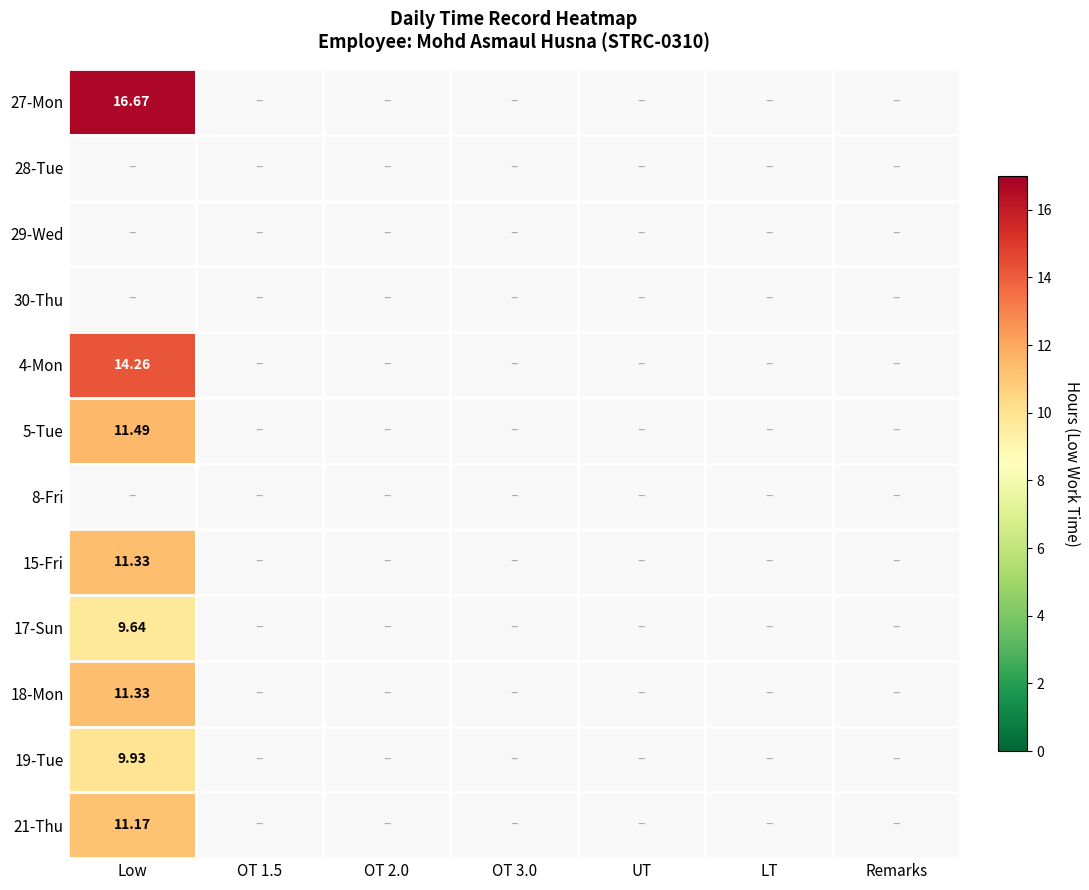

What is the maximum value for 4-Mon?

14.3